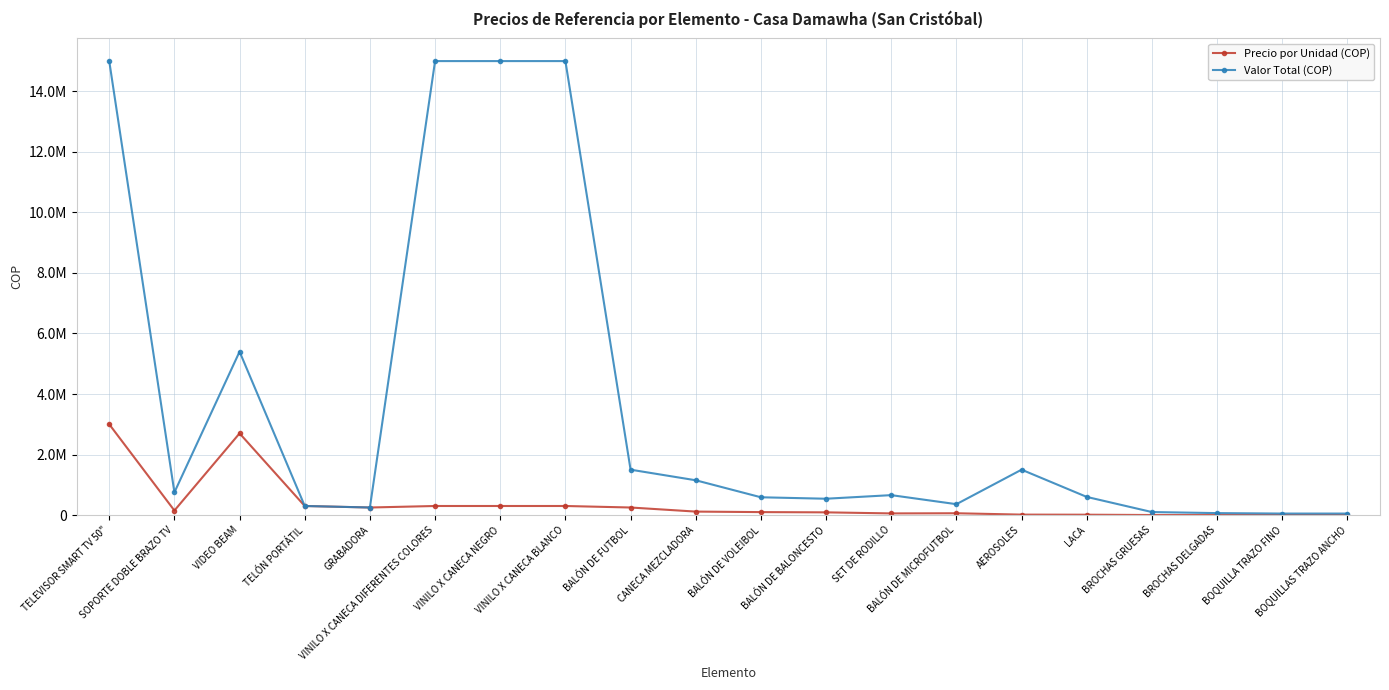

Which series changed the most between VIDEO BEAM and BROCHAS GRUESAS?

Valor Total (COP)